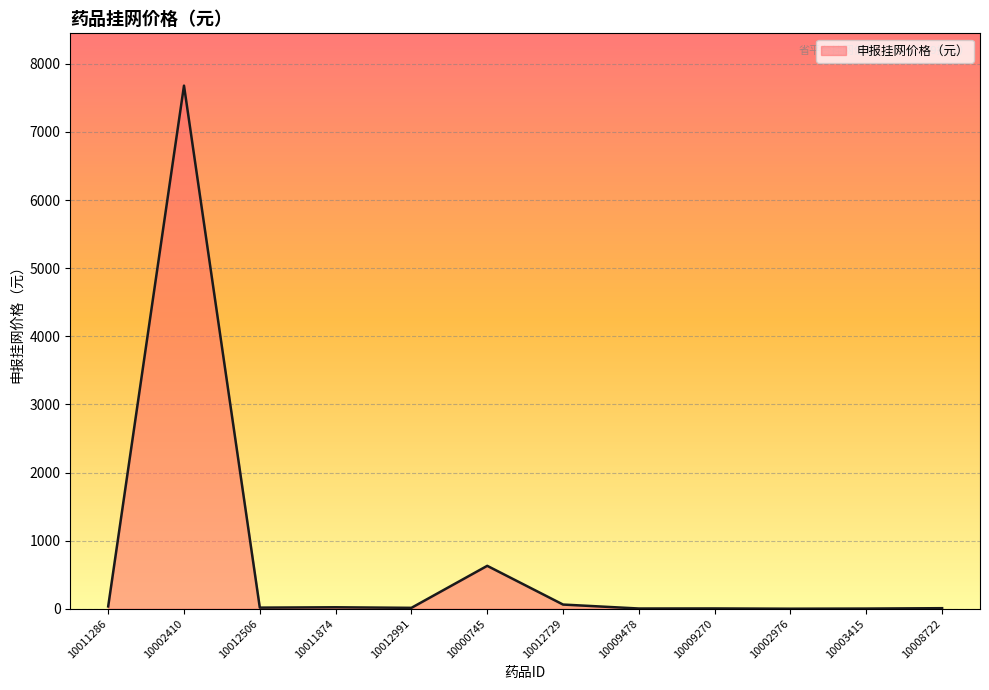

What is the difference between the maximum and minimum values?

7679.6